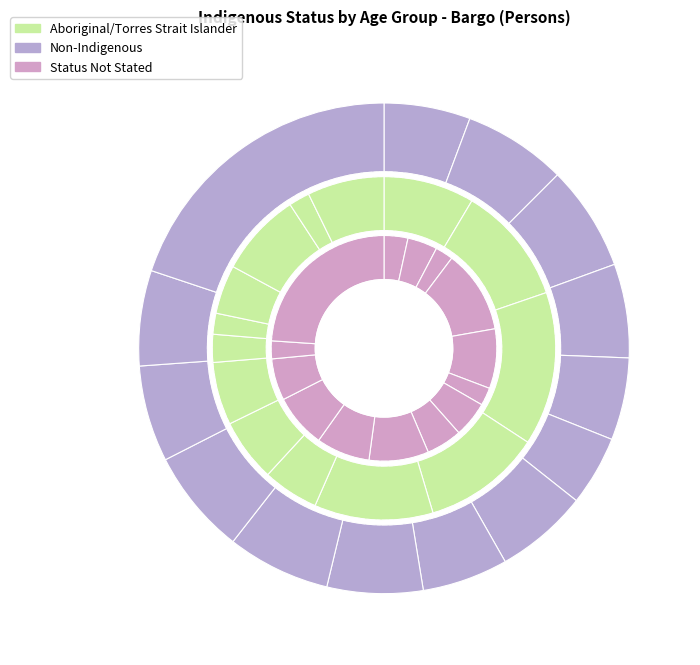

Count the number of slices in the pie.

14